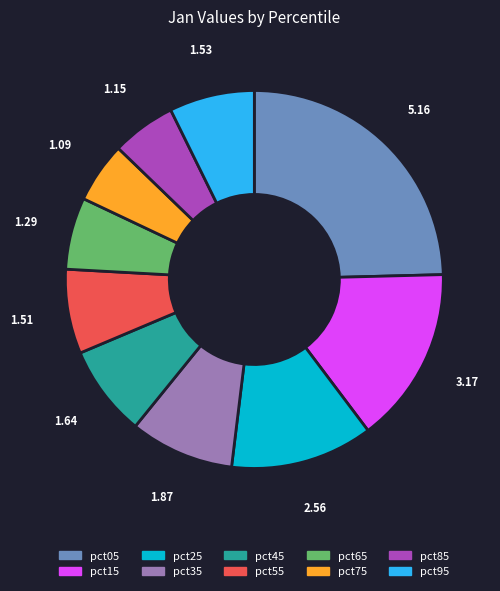

Is there a majority slice in this chart?

No